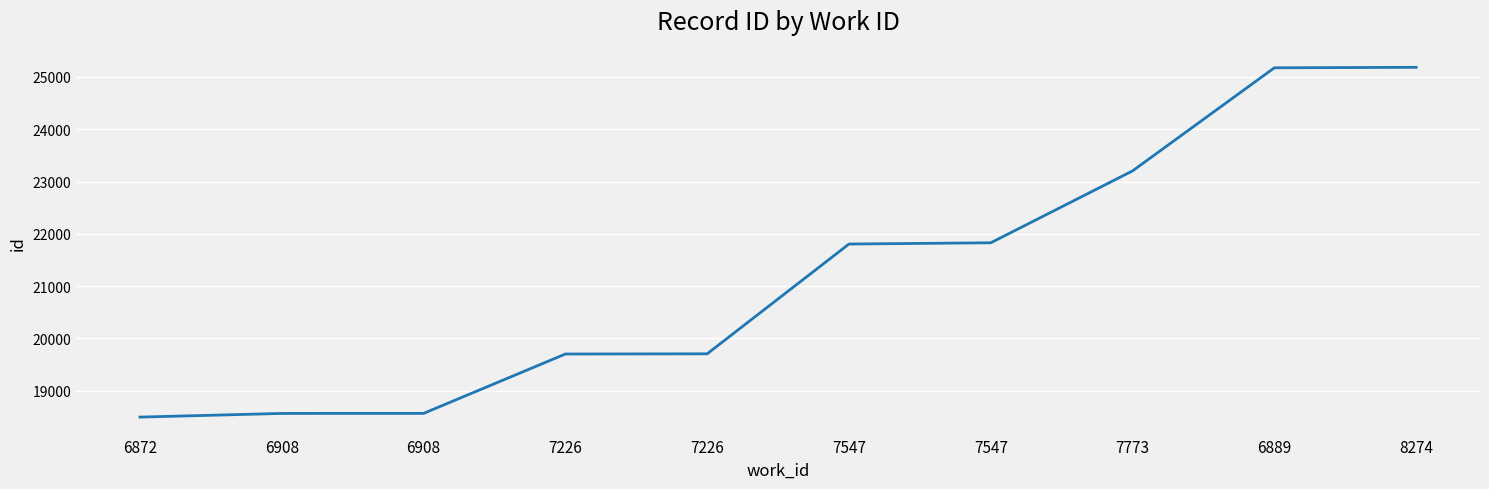

Between 6889 and 6872, which is larger?

6889